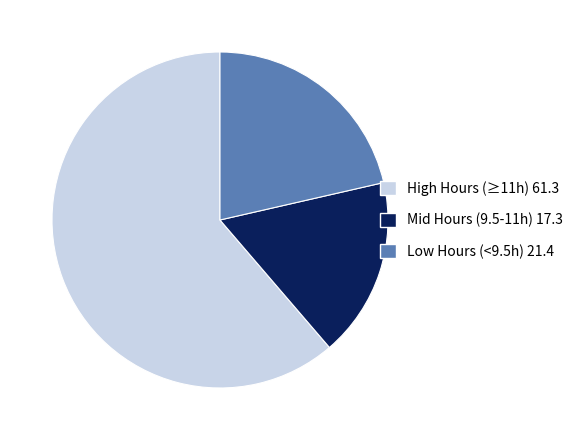

Is there a majority slice in this chart?

Yes